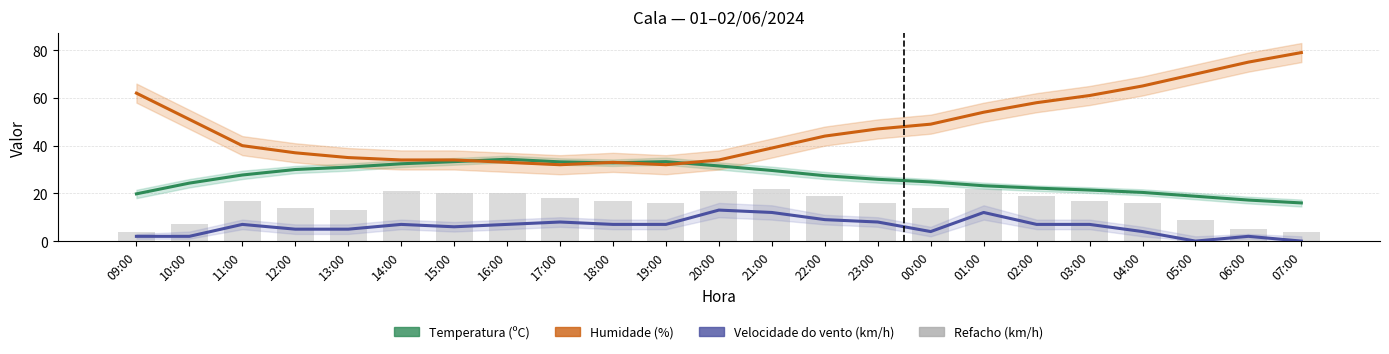

Is it true that Temperatura (ºC) equals 21.4 at 03:00?

True